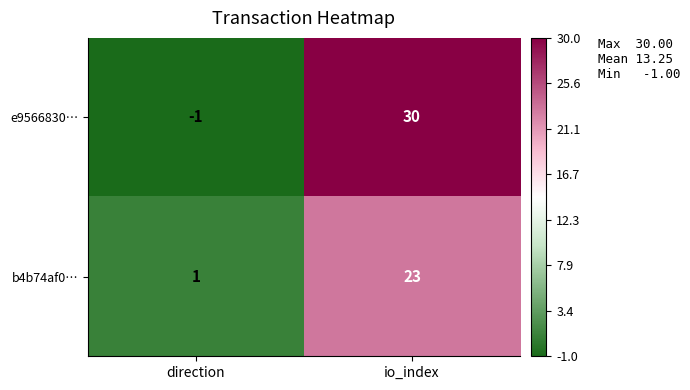

The value of b4b74af0… at direction is 1. True or false?

True